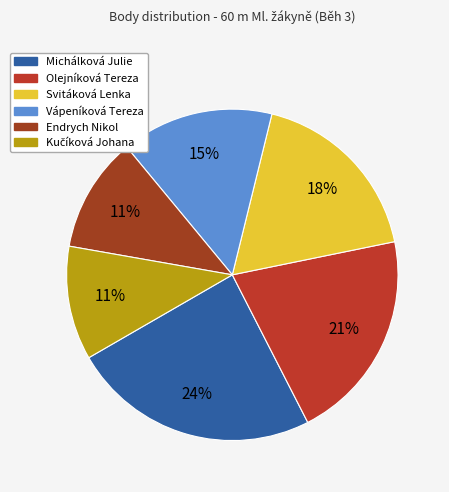

Does Vápeníková Tereza represent more than half of the total?

No